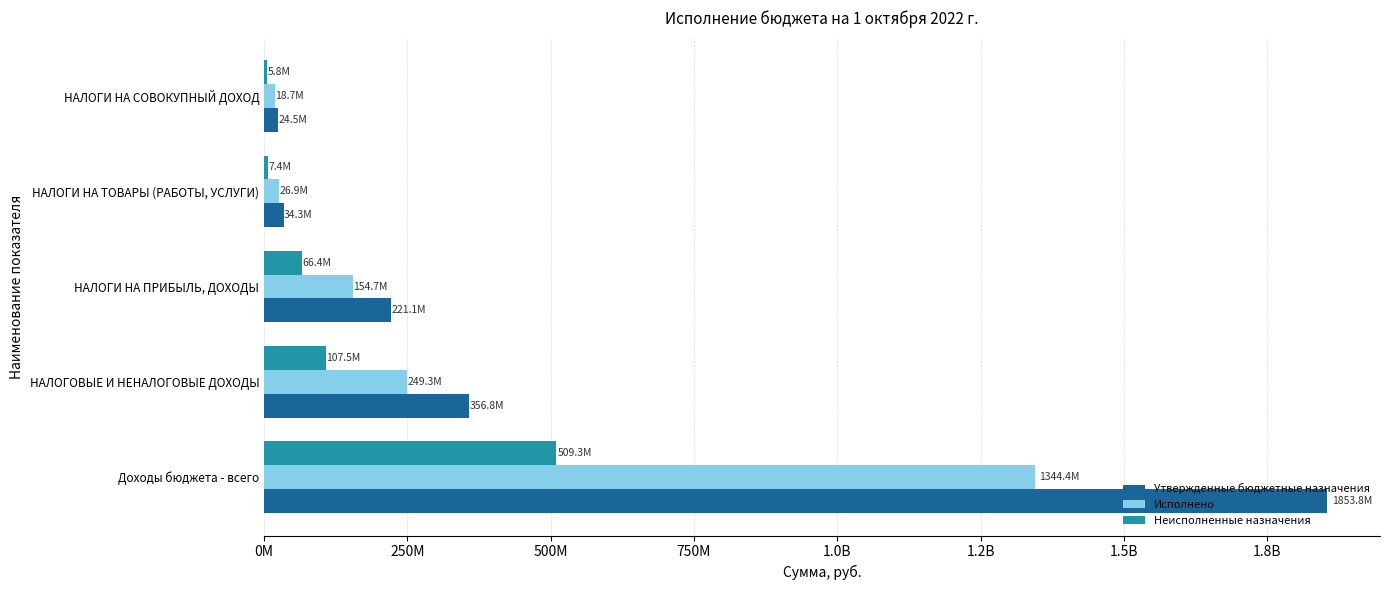

List the series in order of their peak value, lowest first.

Неисполненные назначения, Исполнено, Утвержденные бюджетные назначения